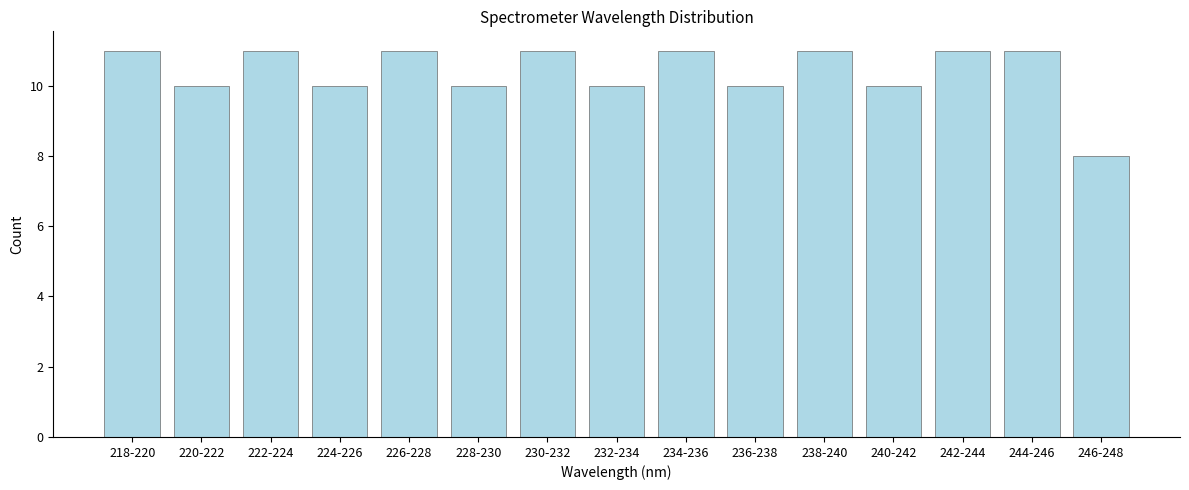

Reading left to right, transcribe all the data shown in this chart.

218-220=11	220-222=10	222-224=11	224-226=10	226-228=11	228-230=10	230-232=11	232-234=10	234-236=11	236-238=10	238-240=11	240-242=10	242-244=11	244-246=11	246-248=8